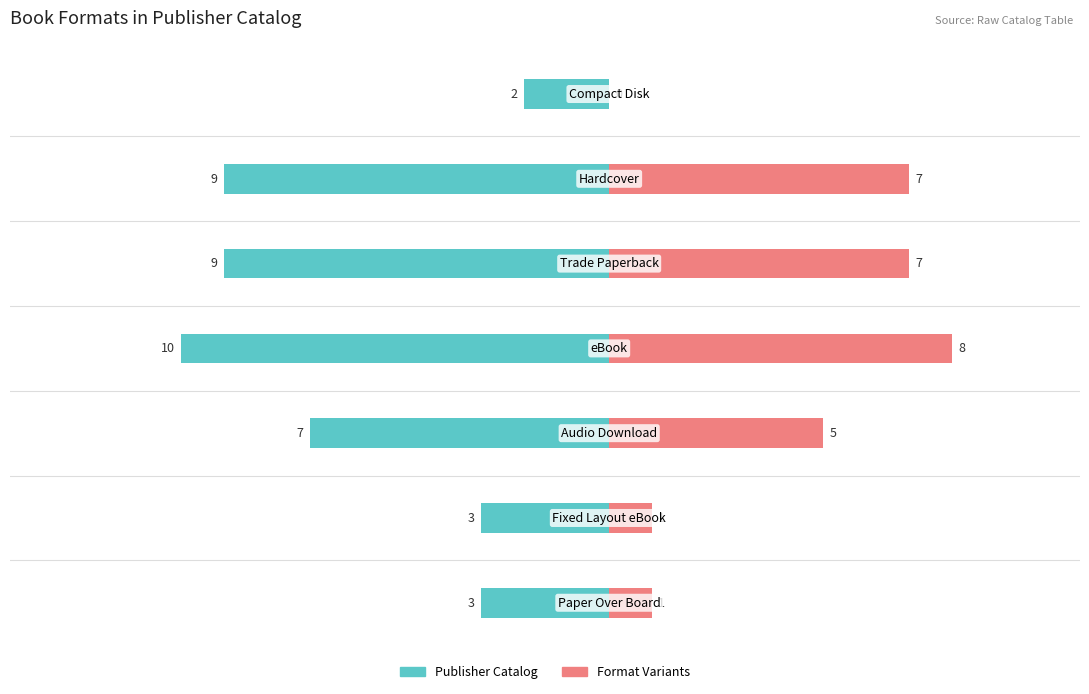

What is the sum of all Publisher Catalog values?

-43